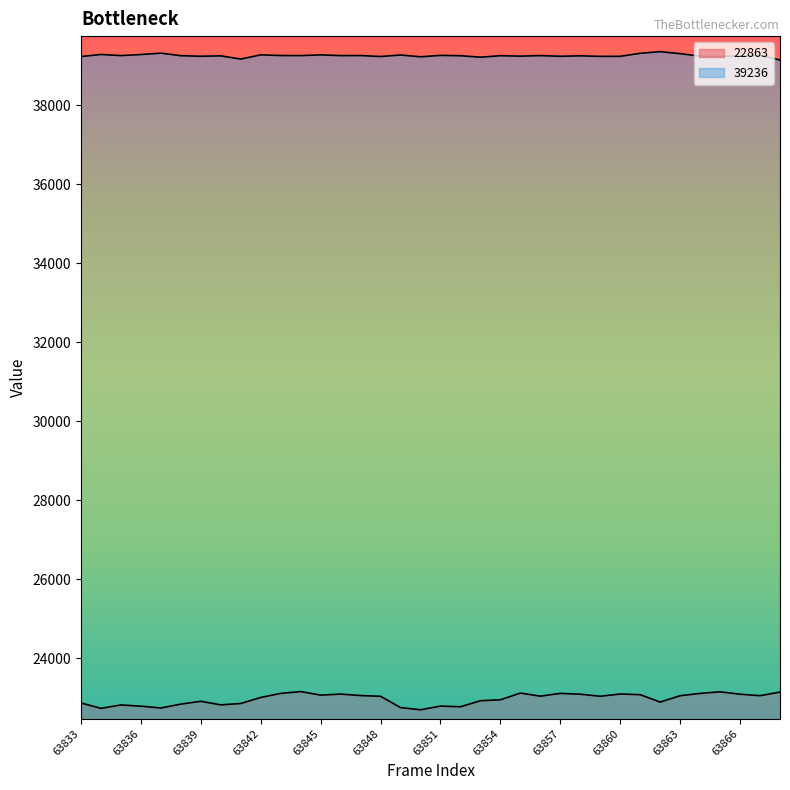

What is the greatest value displayed?

39360